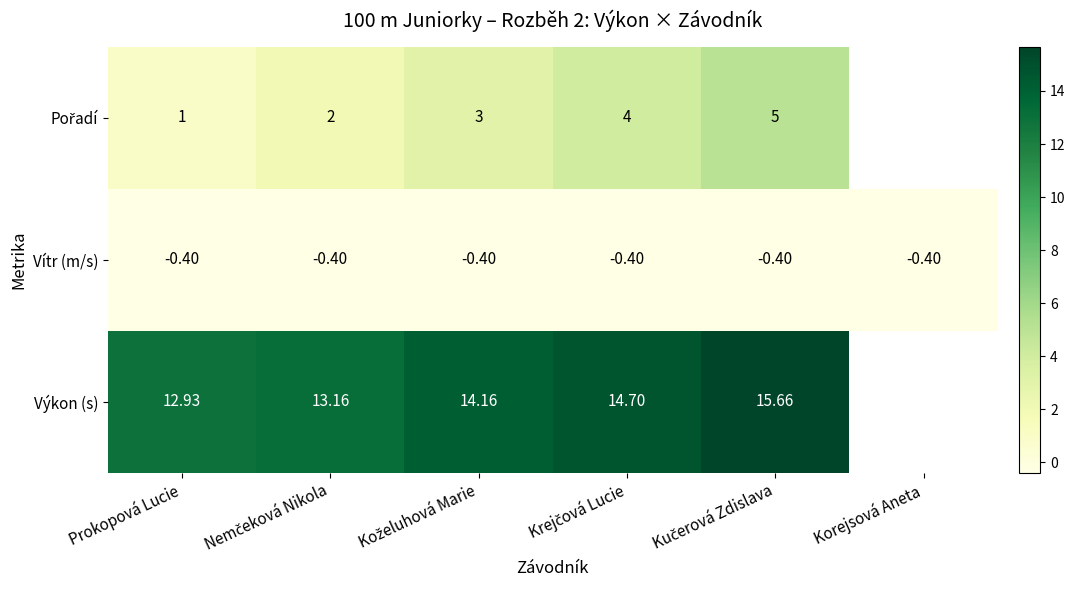

At which label is Vítr (m/s) closest to 0?

Prokopová Lucie